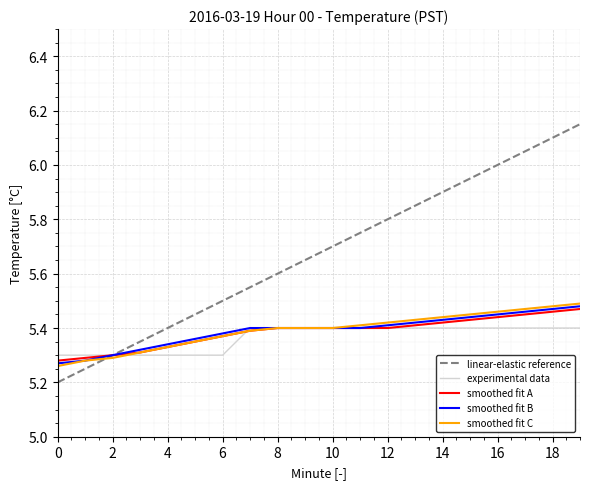

Which series has the largest range (max minus min)?

linear-elastic reference